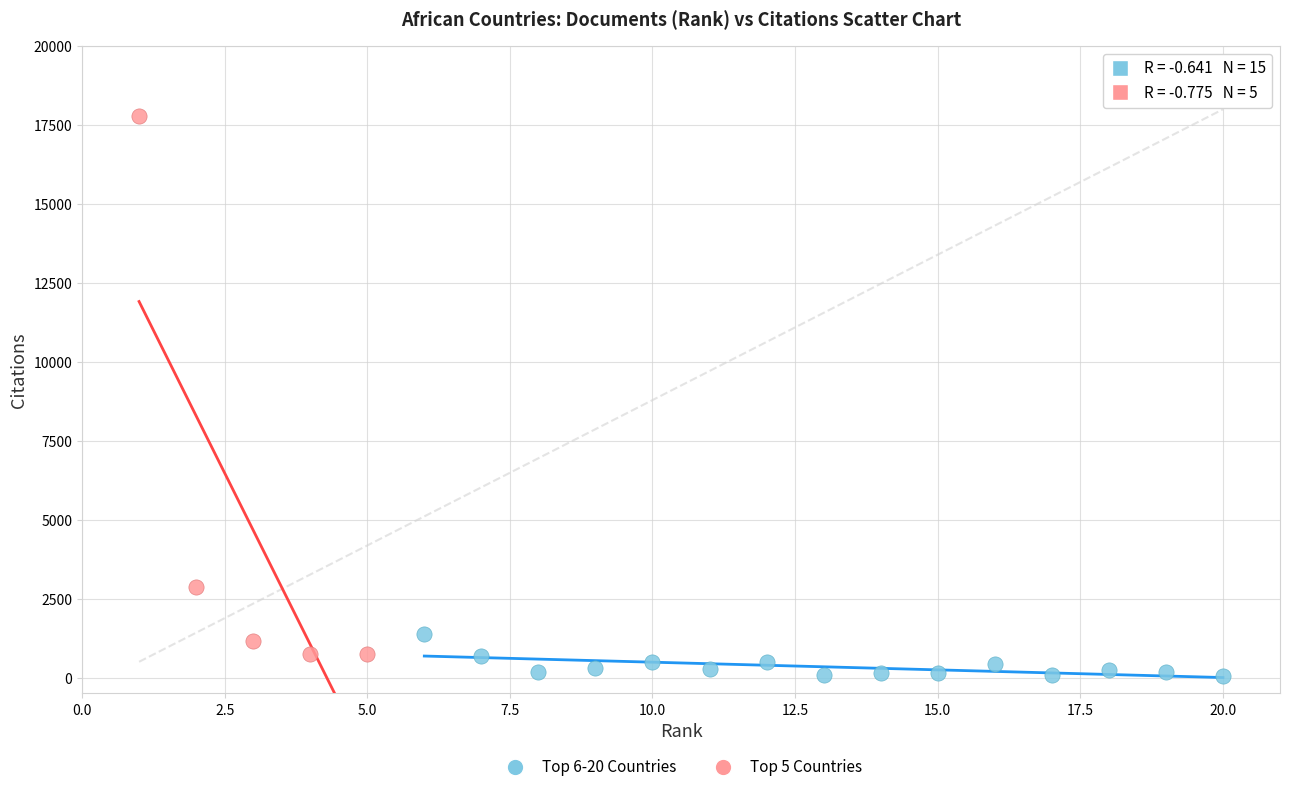

Which series has the widest spread of Y values?

Top 5 Countries